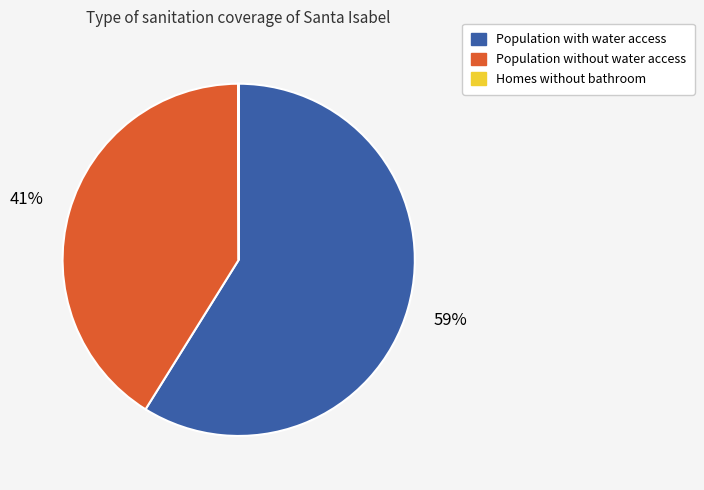

To the nearest percent, what is the average slice percentage?

33%